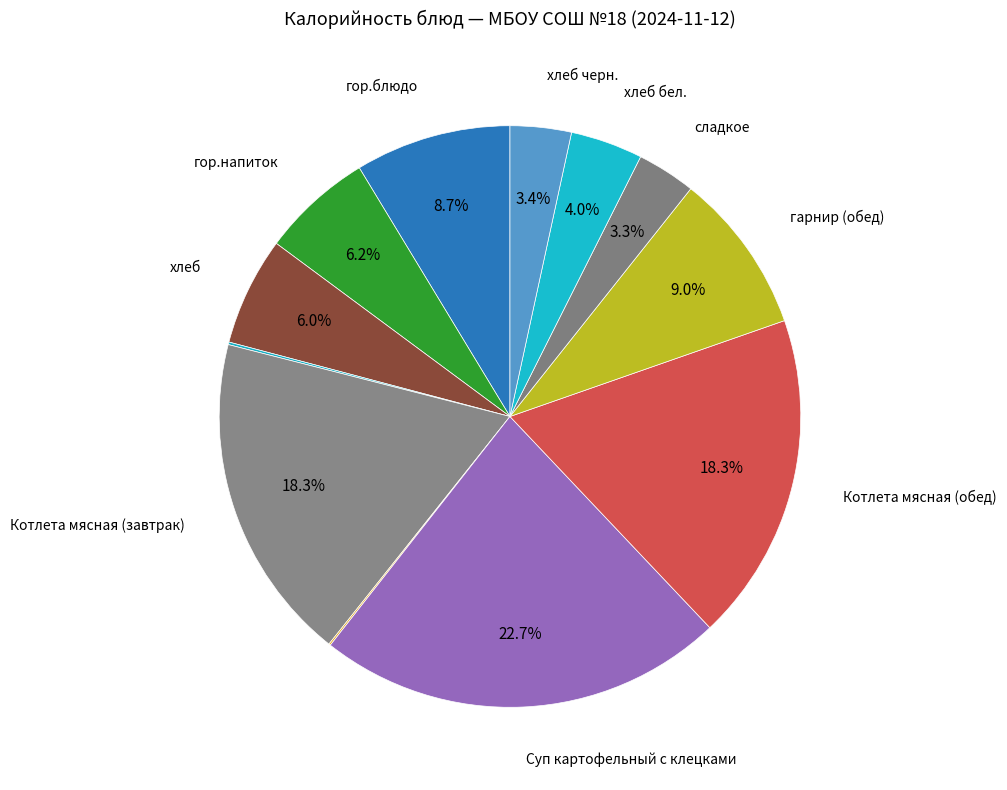

How many slices are in this pie chart?

12